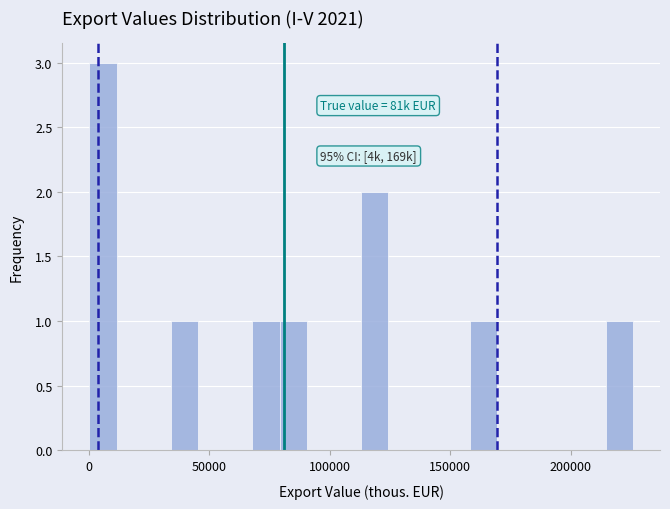

Read against the x-axis, roughly where is the centre of the tallest bar?

5000